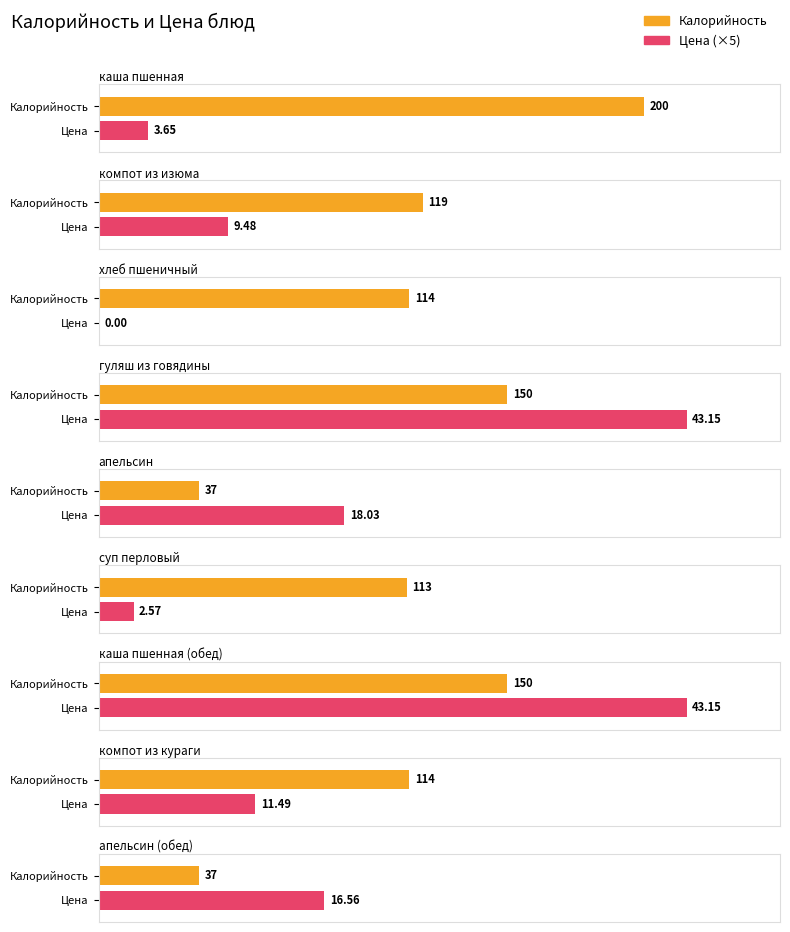

Reading left to right, extract all data points from this chart.

Калорийность: 200.0	119.0	114.0	150.0	37.0	113.0	150.0	114.0	37.0
Цена: 3.6	9.5	0.0	43.1	18.0	2.6	43.1	11.5	16.6